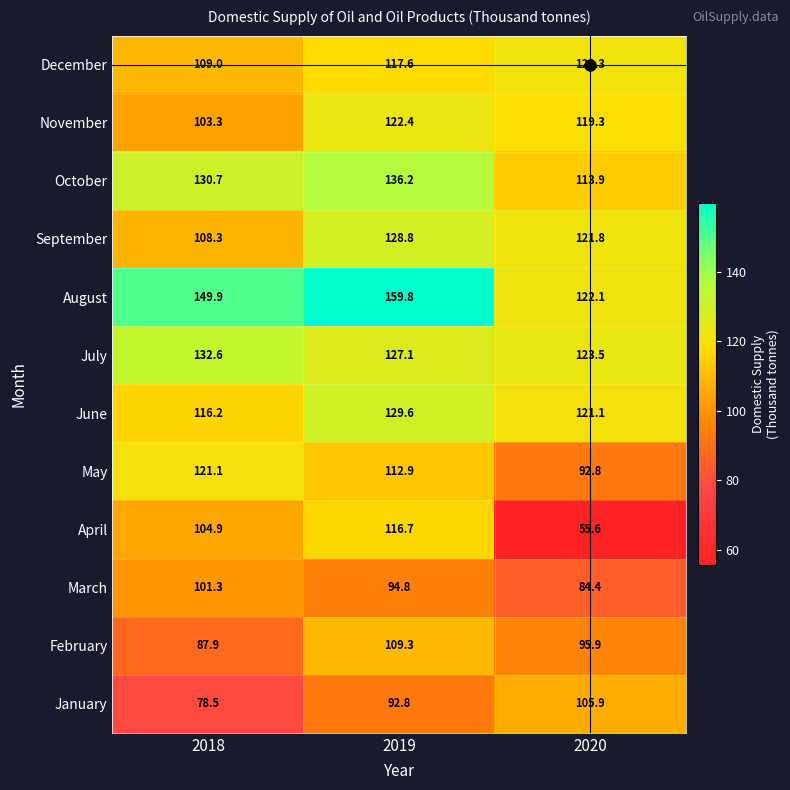

Which series changed the most between 2019 and 2020?

April